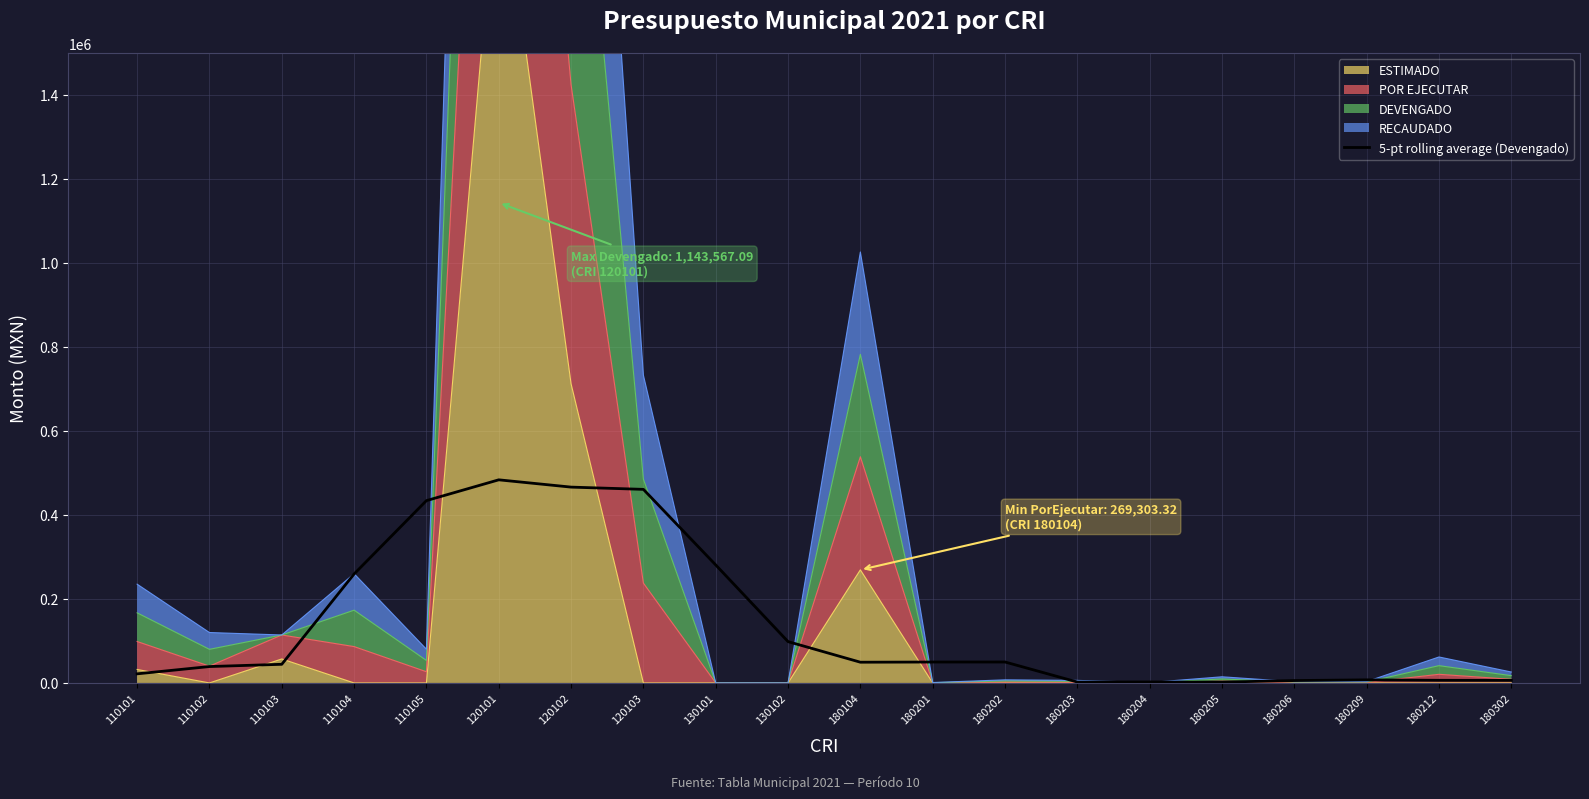

True or false: the data shows 280963.7 at 130101.

True